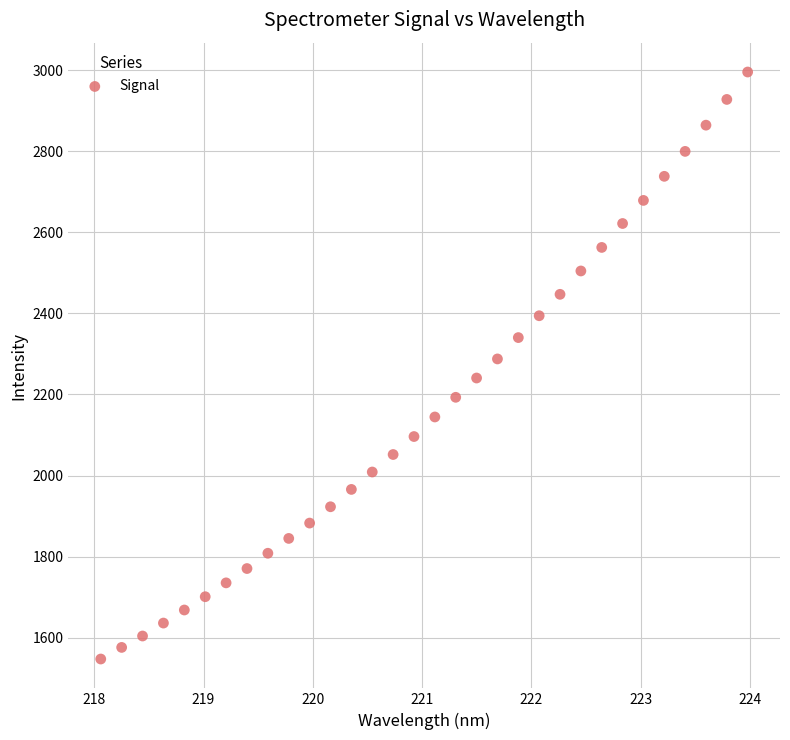

What is the range of X values (max minus min)?

5.9